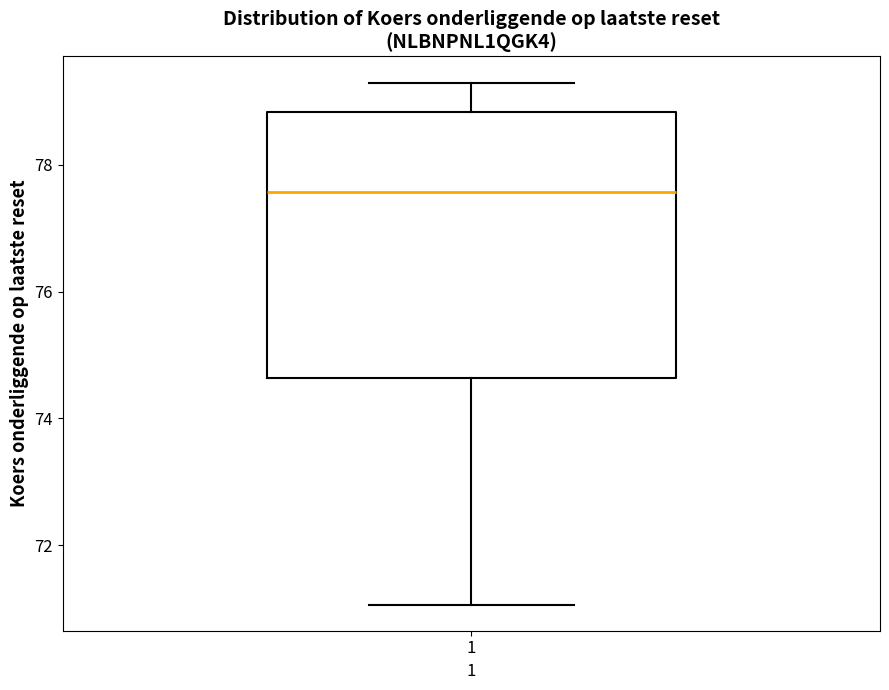

Transcribe this box plot: give where the median line is, the range the box spans, and where the two whiskers end, as read against the y-axis. The values are not printed on the chart, so give them approximately, as read against the axis.

median 77.6, box 74.6 to 78.8, whiskers 71.0 to 79.4